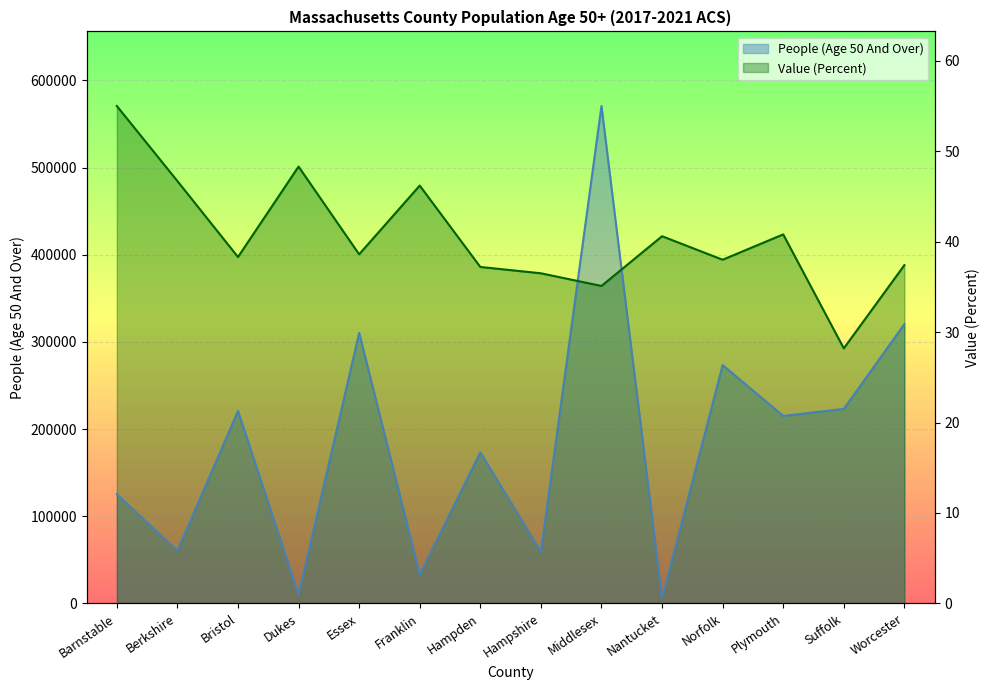

At how many categories does at least one series exceed 76677?

14